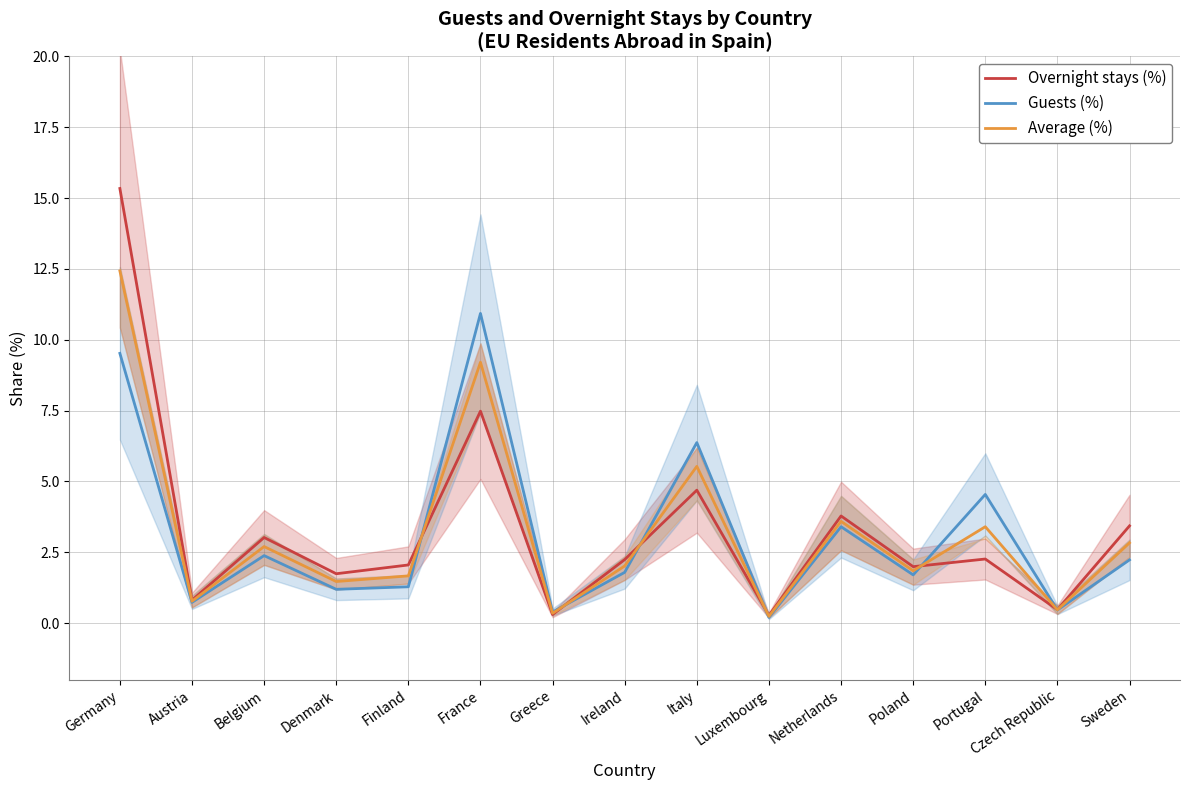

Reading left to right, transcribe all the data shown in this chart.

Overnight stays (%): Germany=15.3	Austria=0.8	Belgium=3.0	Denmark=1.7	Finland=2.0	France=7.5	Greece=0.3	Ireland=2.2	Italy=4.7	Luxembourg=0.3	Netherlands=3.8	Poland=2.0	Portugal=2.3	Czech Republic=0.5	Sweden=3.4
Guests (%): Germany=9.5	Austria=0.7	Belgium=2.4	Denmark=1.2	Finland=1.3	France=10.9	Greece=0.4	Ireland=1.8	Italy=6.4	Luxembourg=0.2	Netherlands=3.4	Poland=1.7	Portugal=4.5	Czech Republic=0.5	Sweden=2.2
Average (%): Germany=12.4	Austria=0.8	Belgium=2.7	Denmark=1.5	Finland=1.7	France=9.2	Greece=0.3	Ireland=2.0	Italy=5.5	Luxembourg=0.2	Netherlands=3.6	Poland=1.8	Portugal=3.4	Czech Republic=0.5	Sweden=2.8